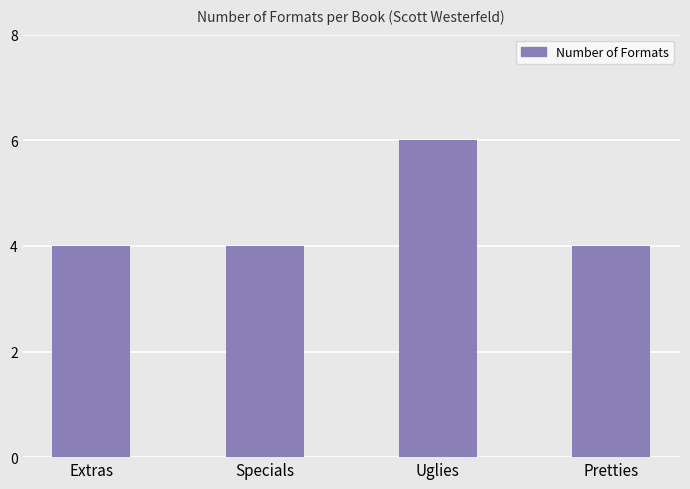

What is the label of the 2nd bar from the left?

Specials